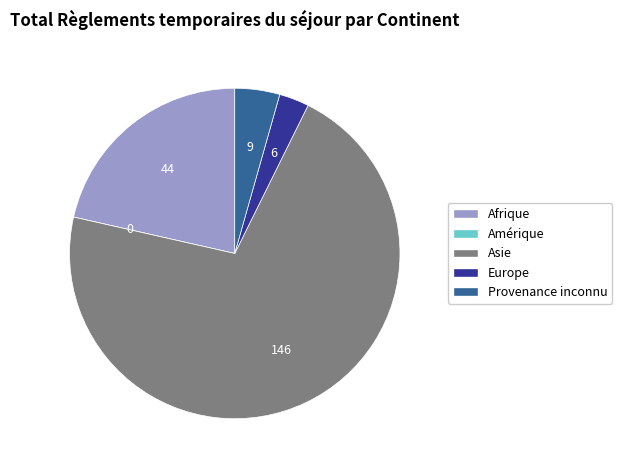

Which category has the biggest portion of the pie?

Asie